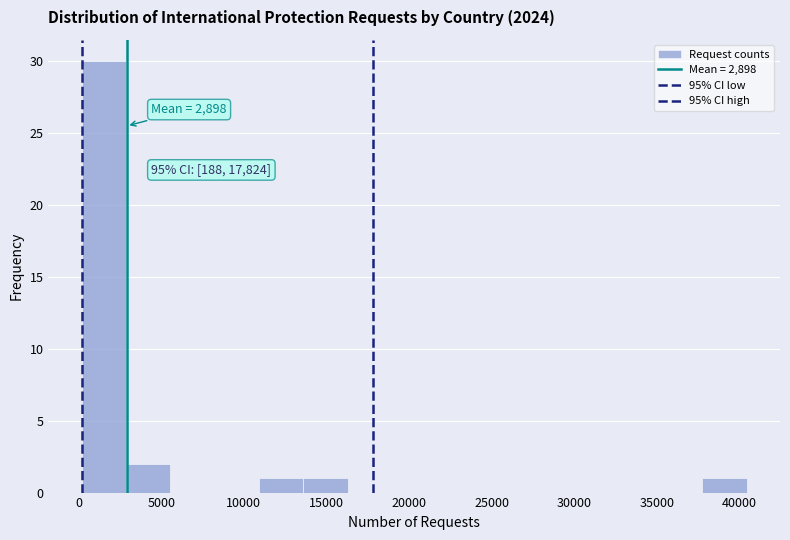

Which range on the x-axis has the tallest bar?

0 to 3000